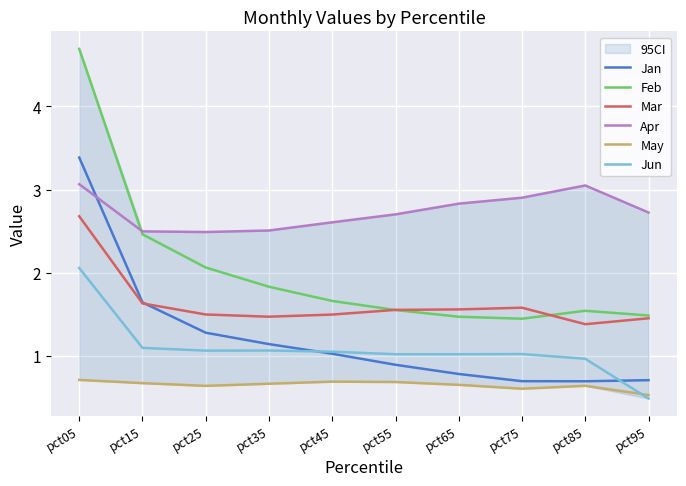

Is the value of Mar at pct95 greater than the value of Jan at pct15?

No